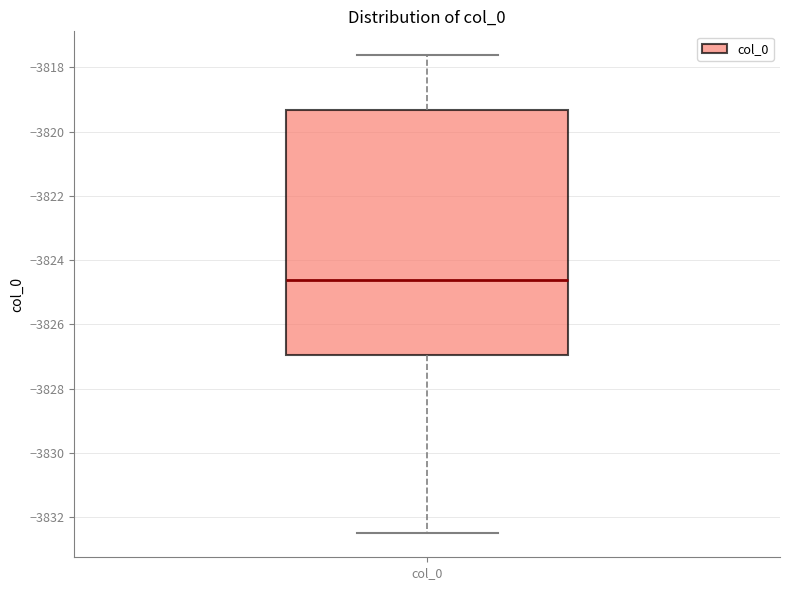

Where does the upper whisker of the box for col_0 end on the y-axis? The values are not printed on the chart, so give them approximately, as read against the axis.

-3817.6